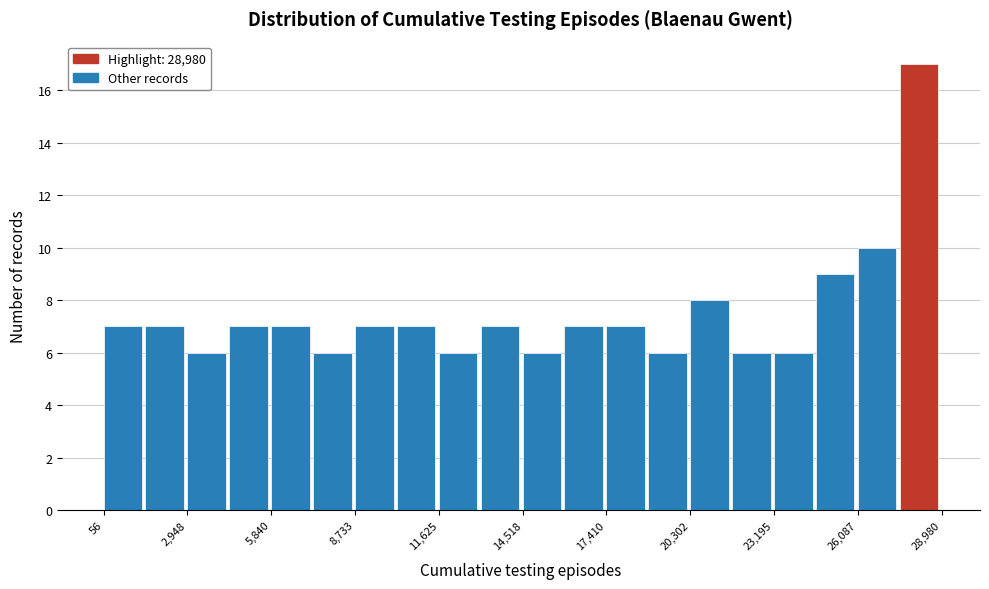

Read against the x-axis, roughly where is the centre of the tallest bar?

28000